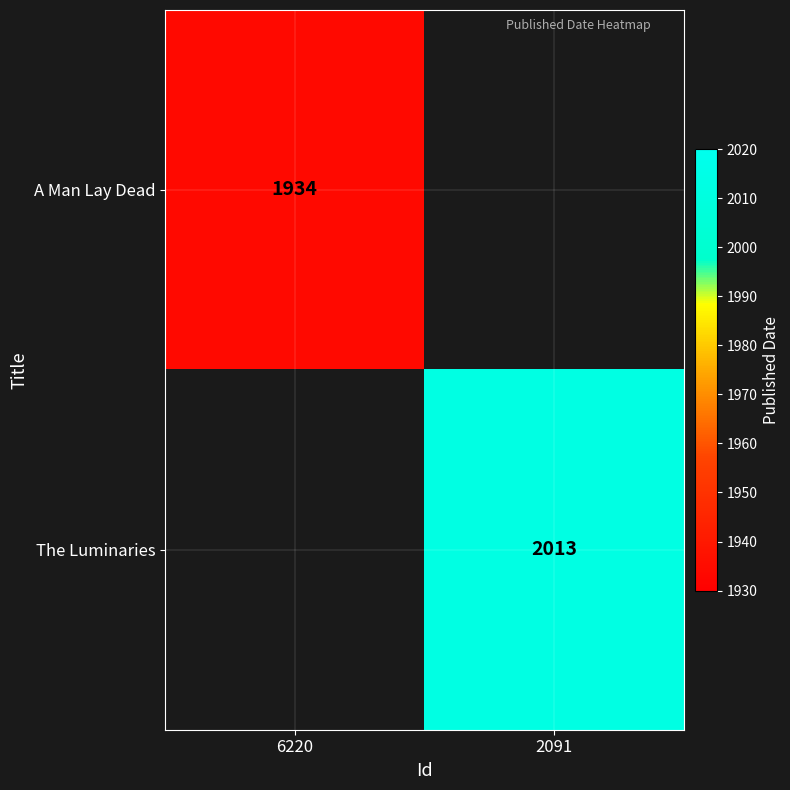

Is it true that The Luminaries equals 1382 at 2091?

False